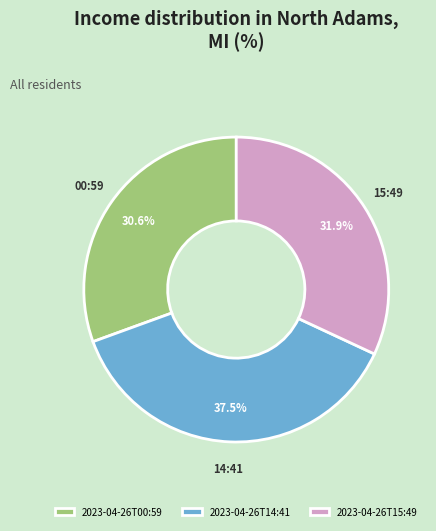

Do 2023-04-26T14:41 and 2023-04-26T15:49 together represent more than half of the pie?

Yes